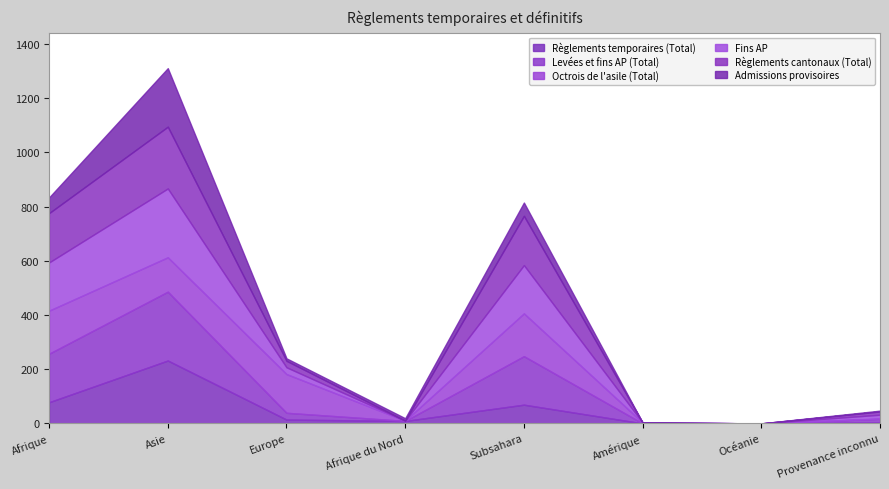

What are all the series names shown in the legend?

Règlements temporaires (Total), Levées et fins AP (Total), Octrois de l'asile (Total), Fins AP, Règlements cantonaux (Total), Admissions provisoires